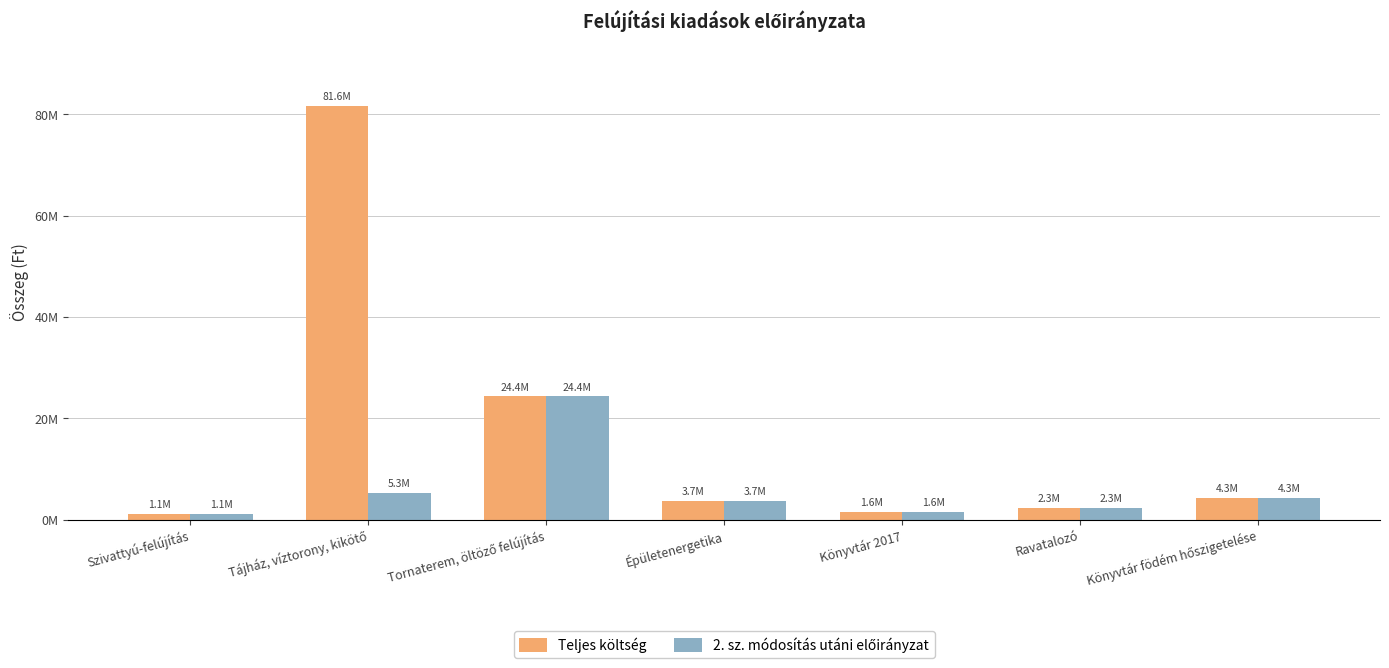

Are the bars horizontal?

No